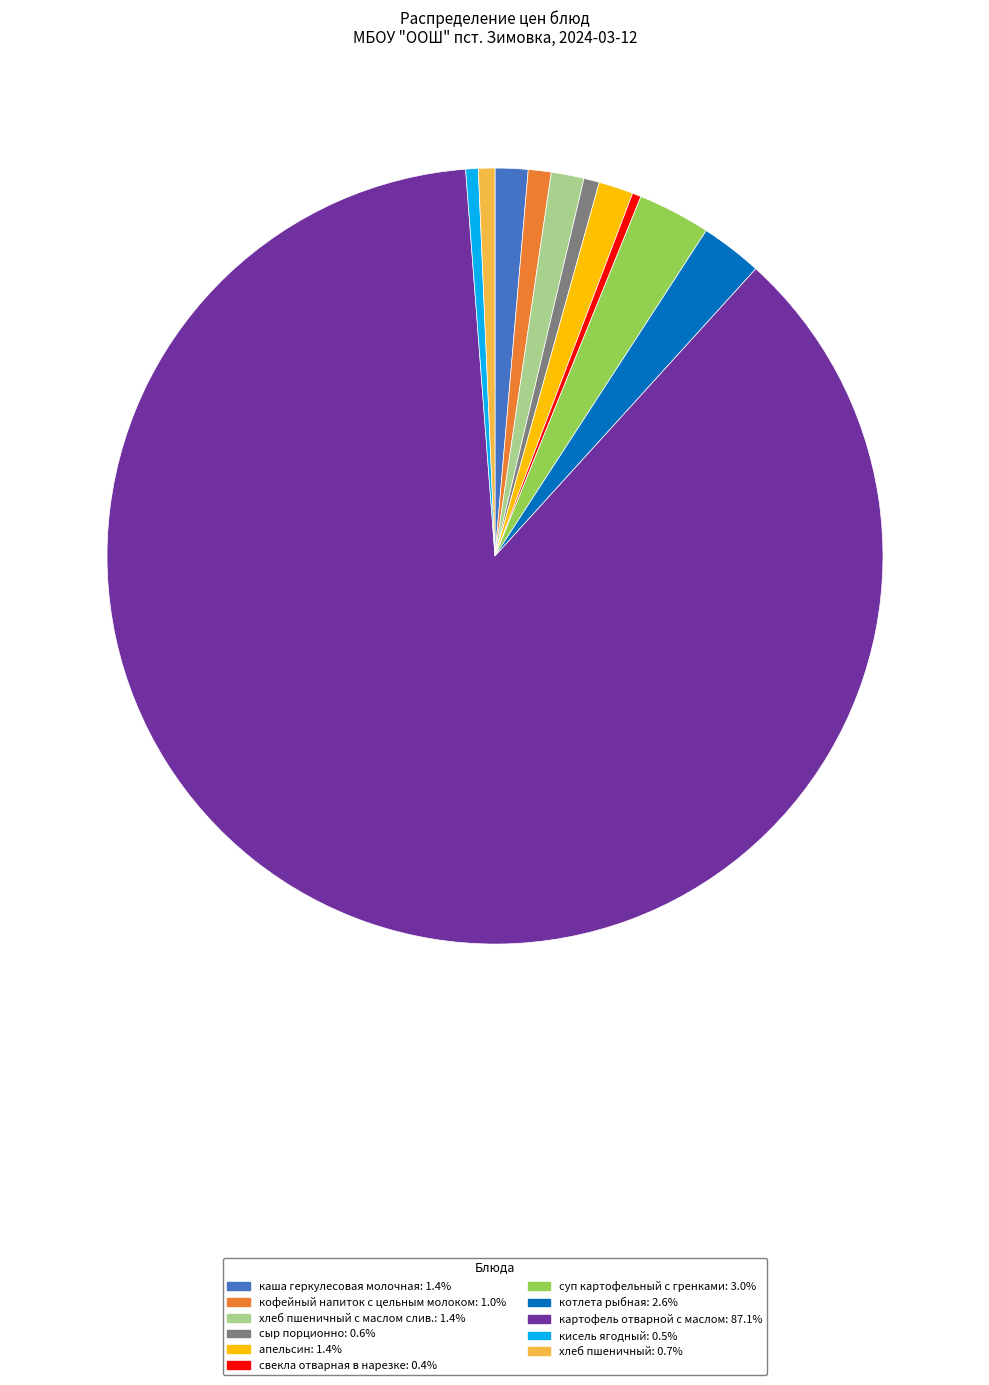

What is the ratio of the value at свекла отварная в нарезке: 0.4% to the value at апельсин: 1.4%?

0.3